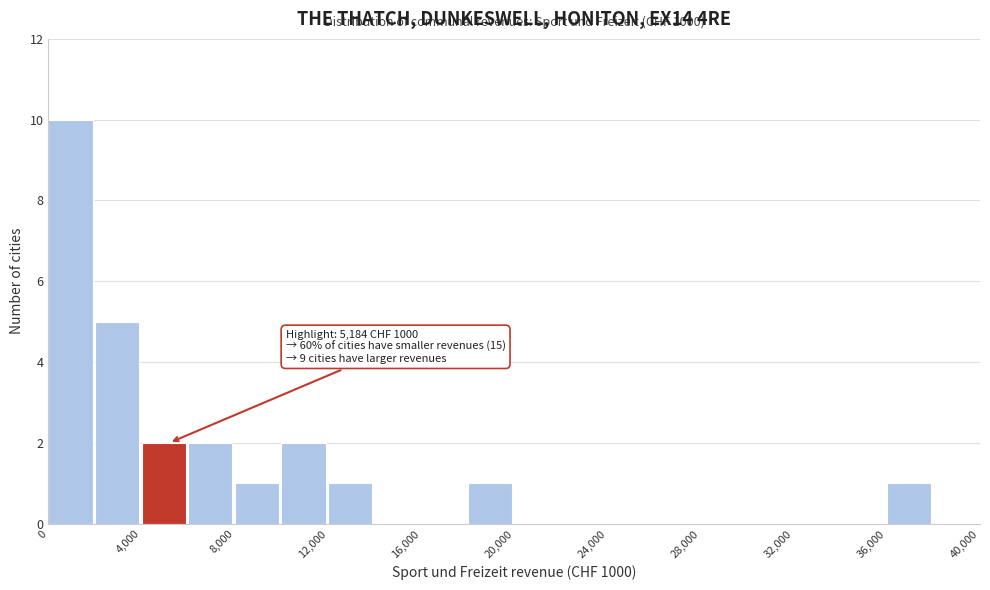

Which range on the x-axis has the tallest bar?

0 to 2000